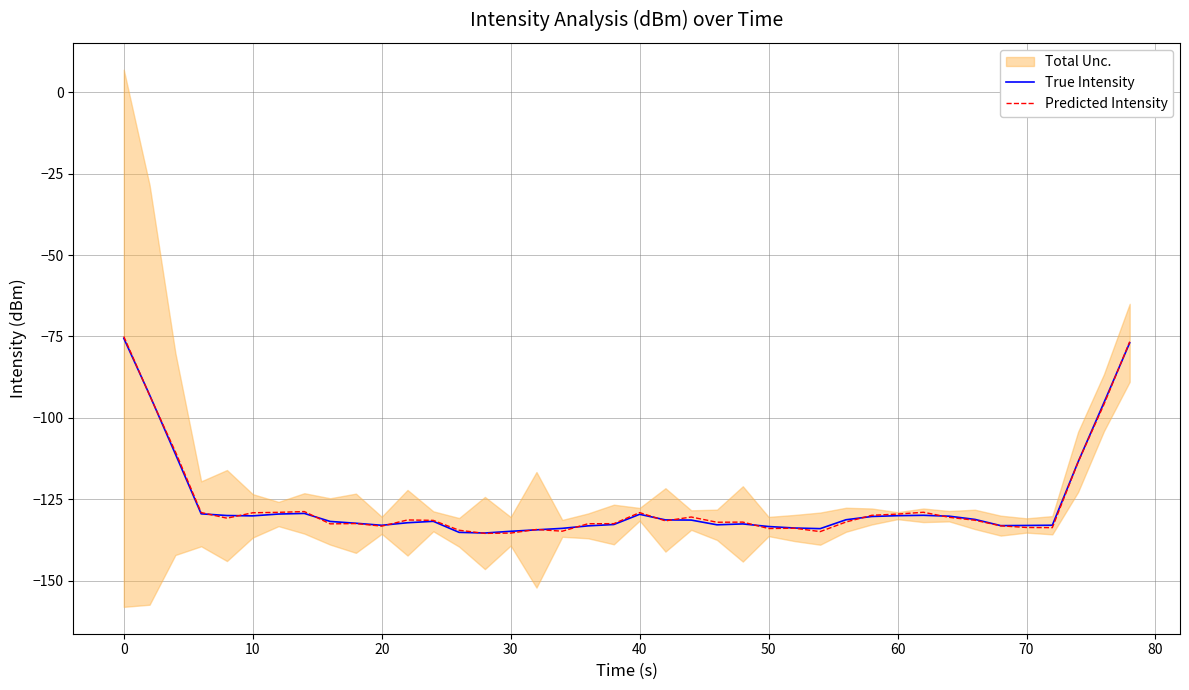

How many lines are shown in the chart?

2